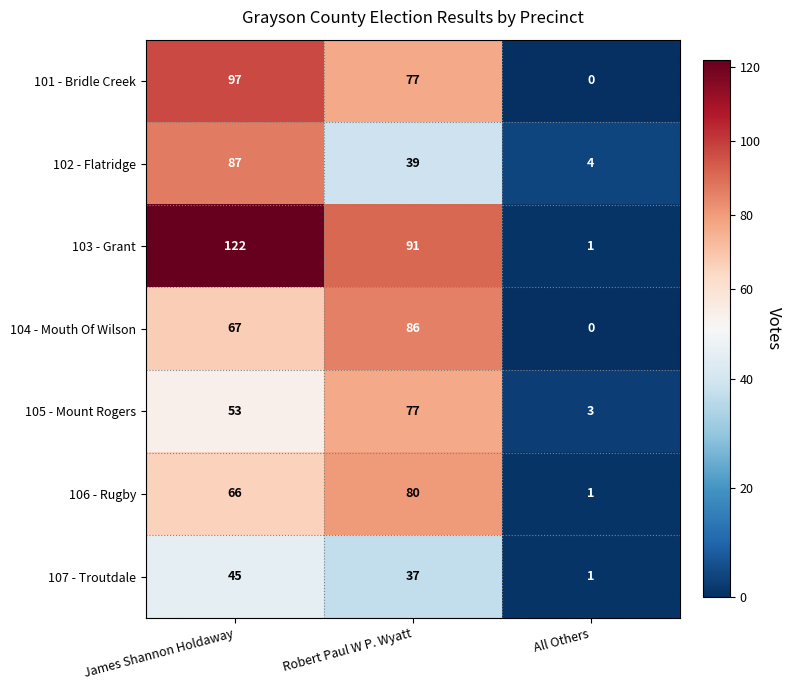

At which label does 107 - Troutdale first exceed 37?

James Shannon Holdaway